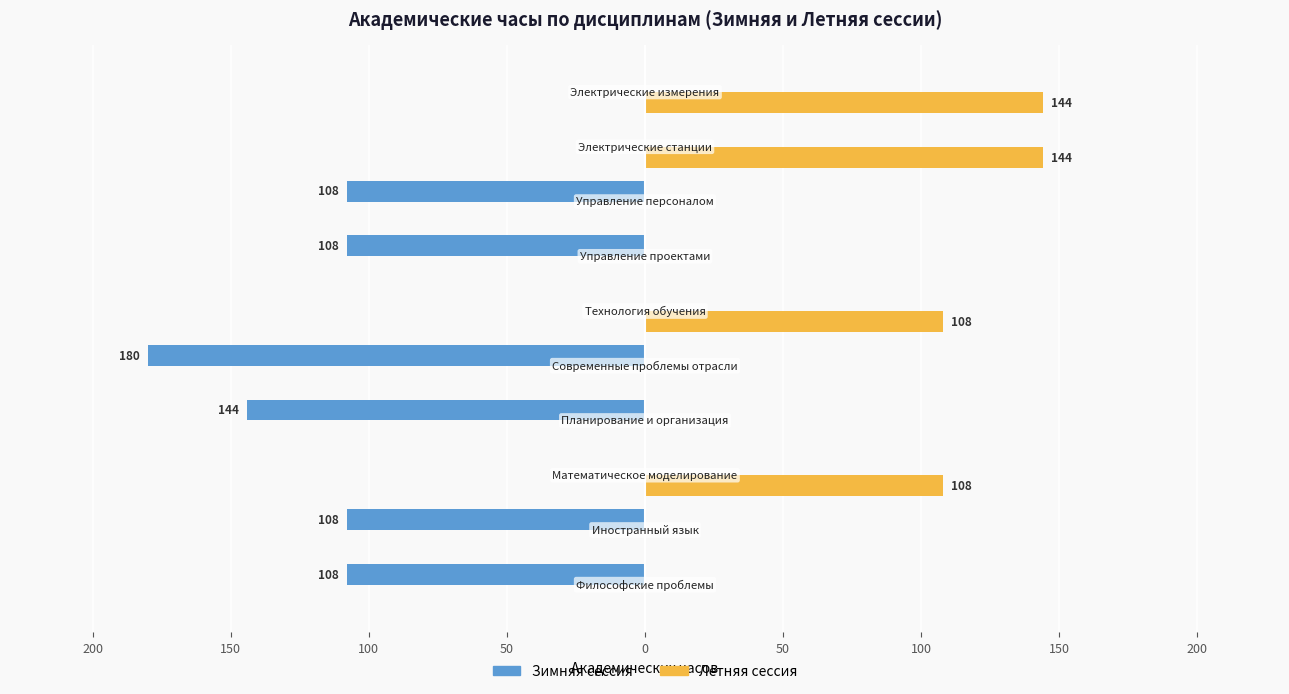

What is the difference between the second highest and minimum values in the Летняя сессия series?

144